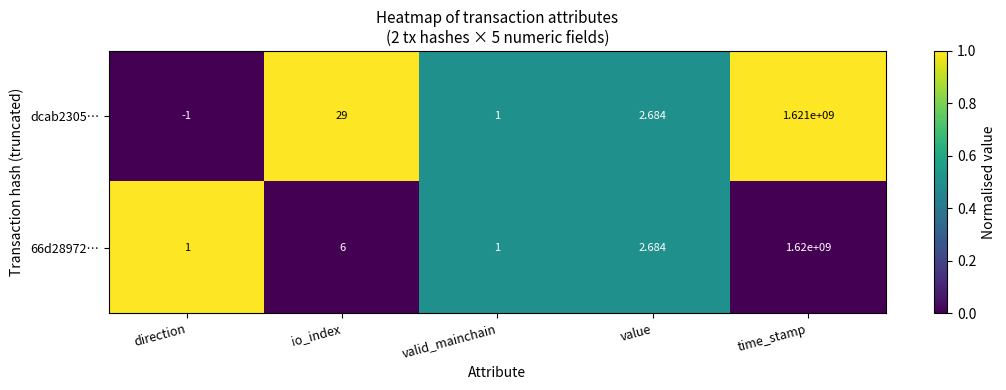

Where is 66d28972… nearest to the value 810000000?

io_index